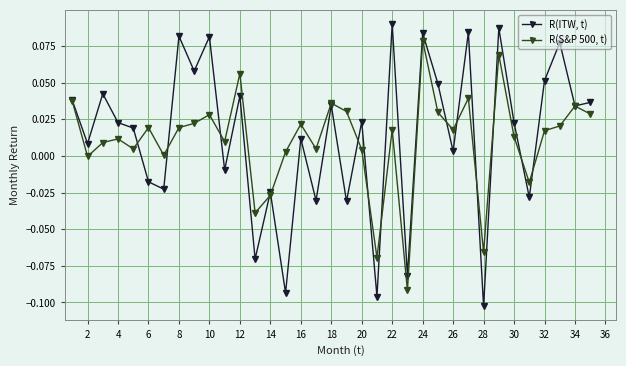

True or false: R(ITW, t) has more than 0 points higher than both neighbors.

True